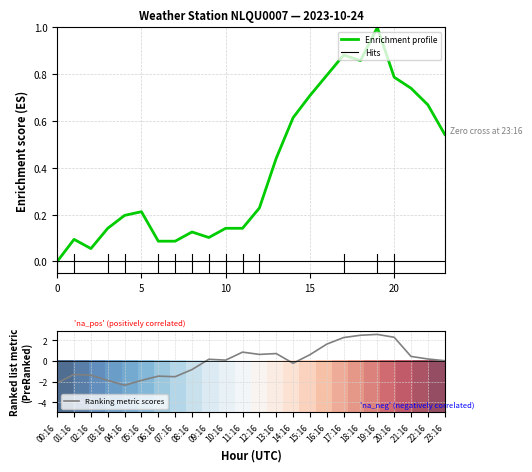

What is the approximate value of Enrichment profile at 14?

0.6